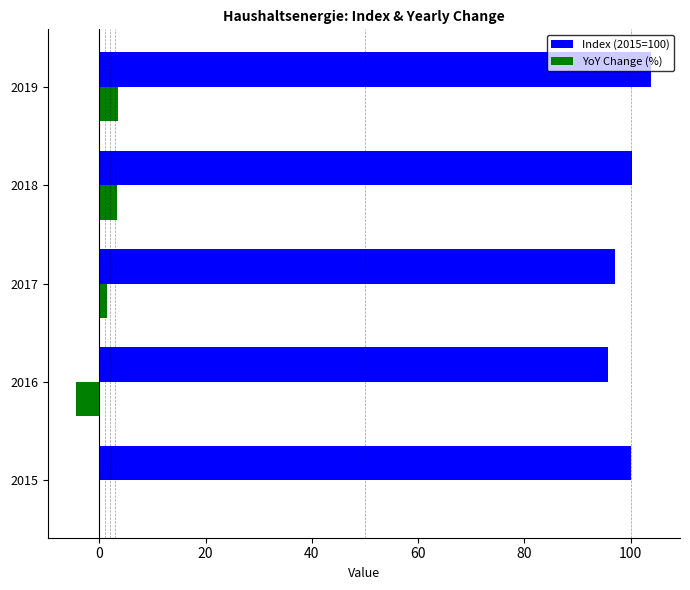

How many distinct data groups are displayed?

2